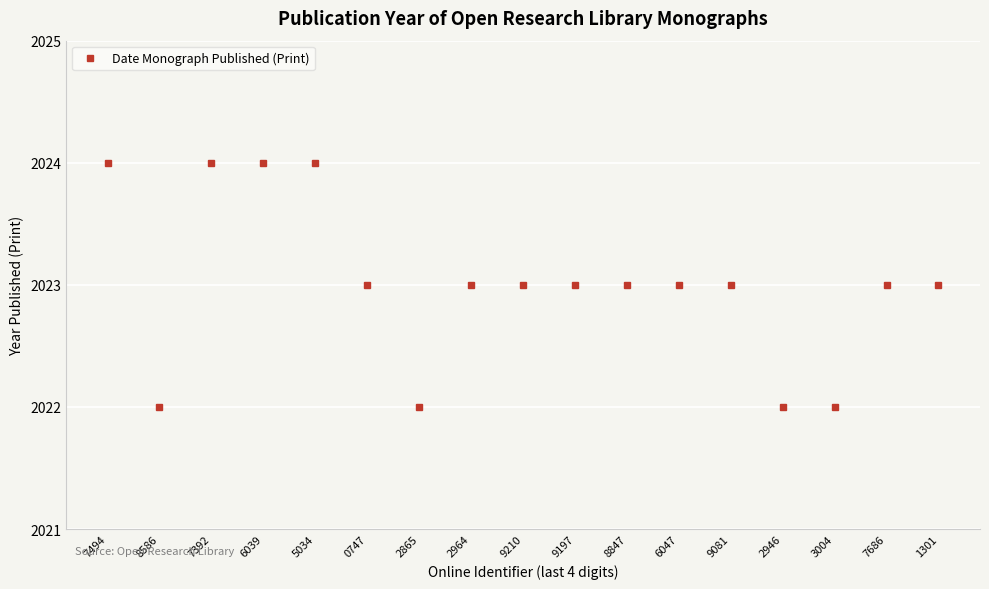

Count the number of data series in this chart.

1